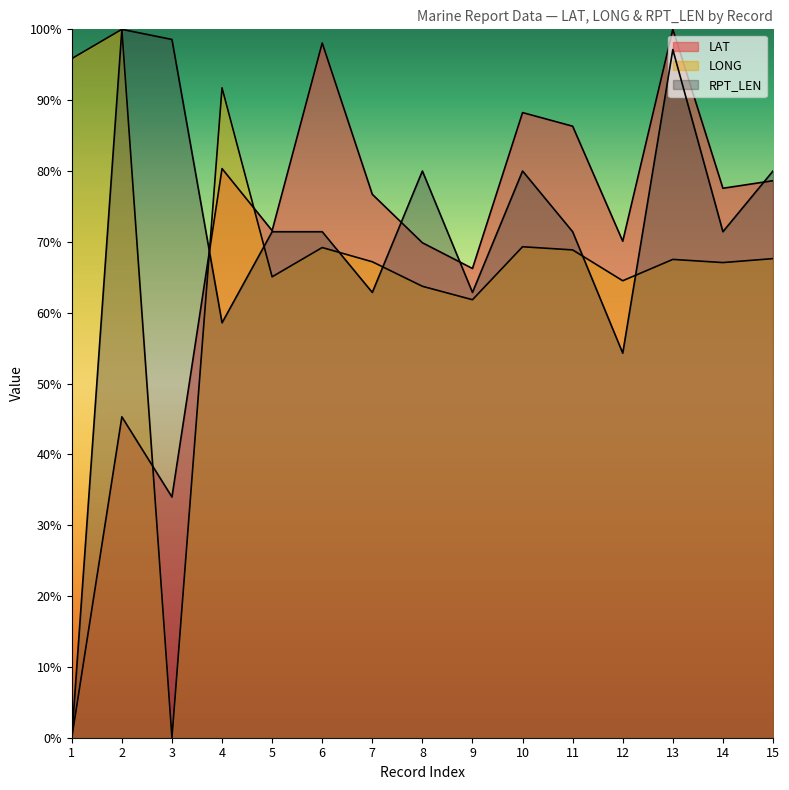

How many times do LAT and LONG cross each other?

3